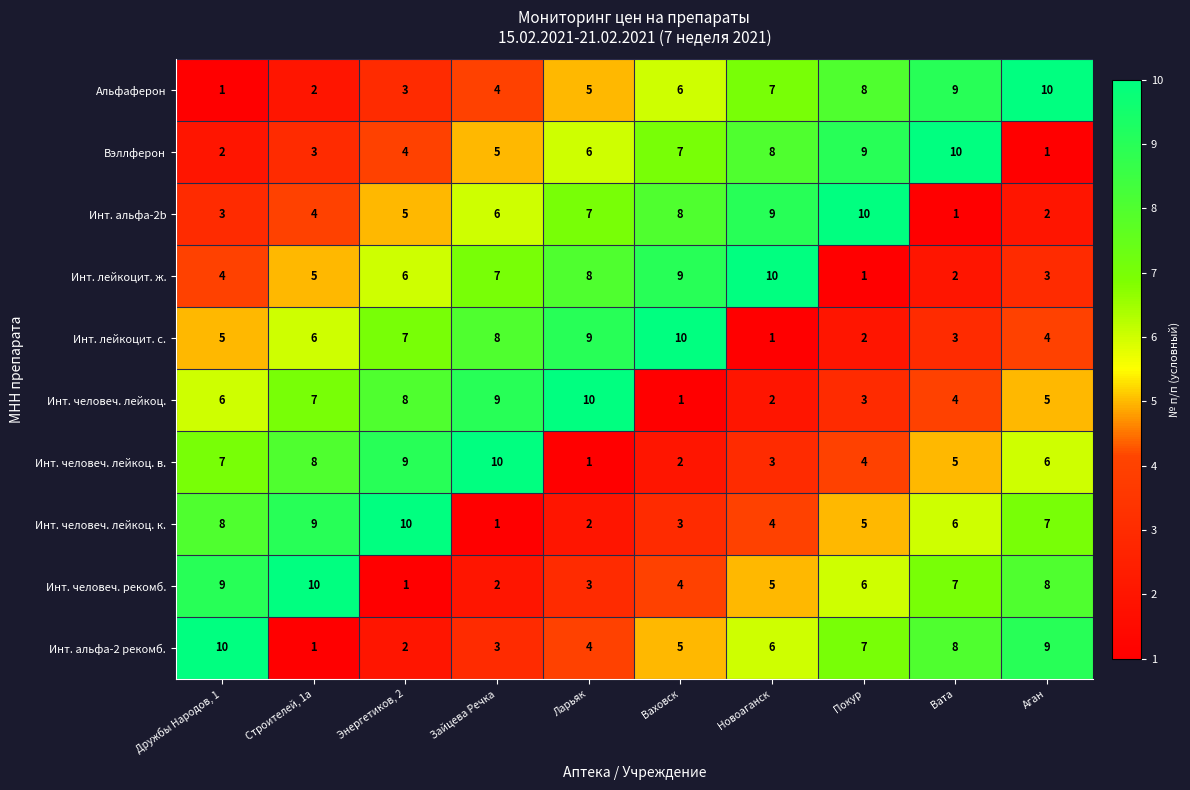

How many data points in Инт. альфа-2b are less than 6?

5